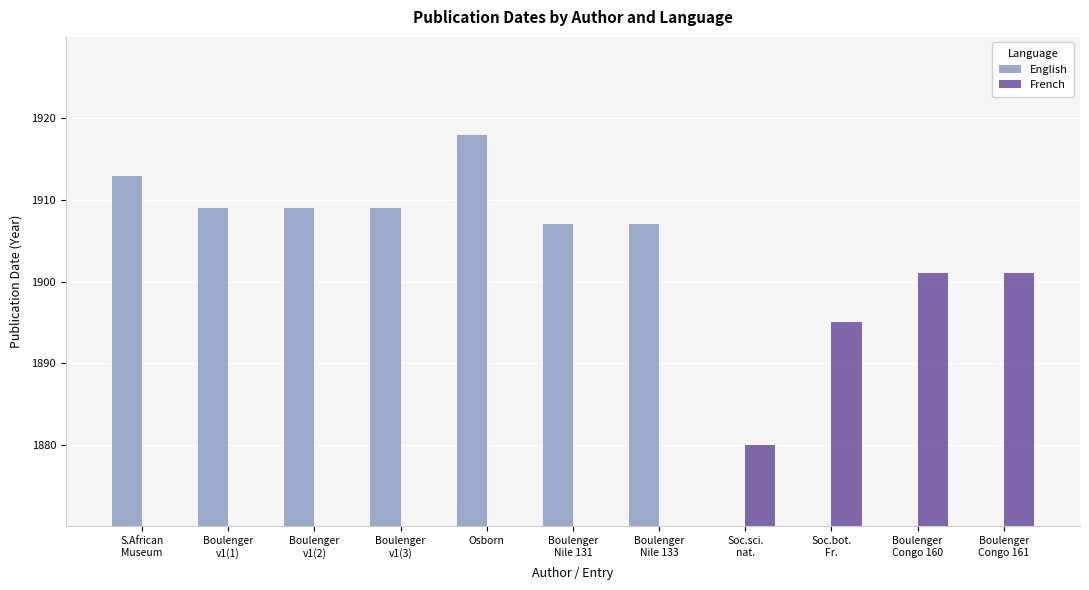

What is the label of the 1st bar from the left?

S.African
Museum